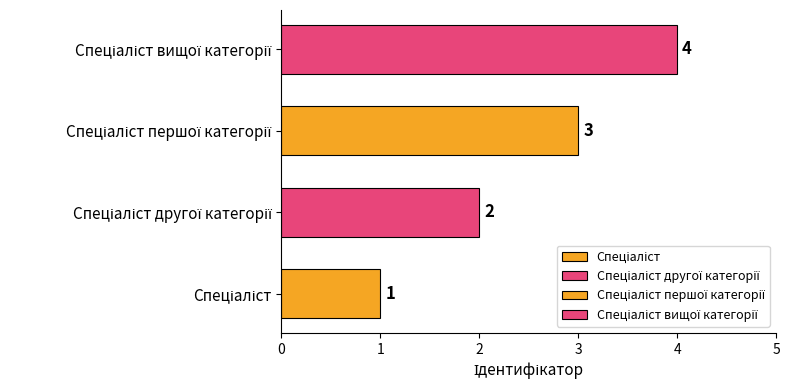

What is the difference between the maximum and minimum values?

3